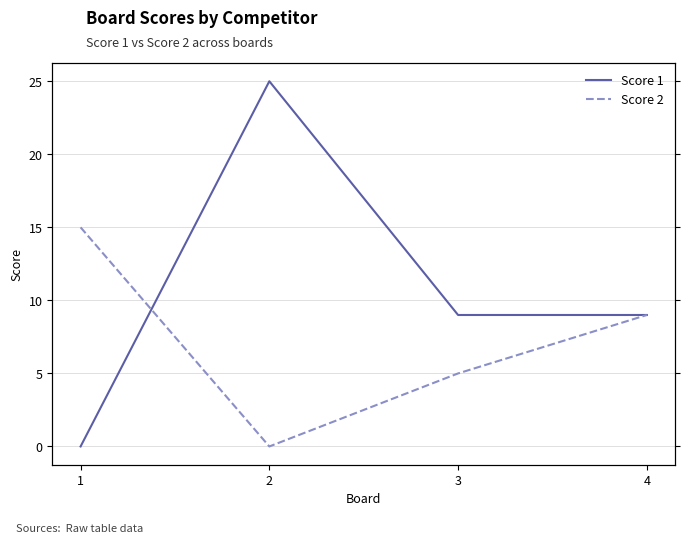

What are all the series names shown in the legend?

Score 1, Score 2